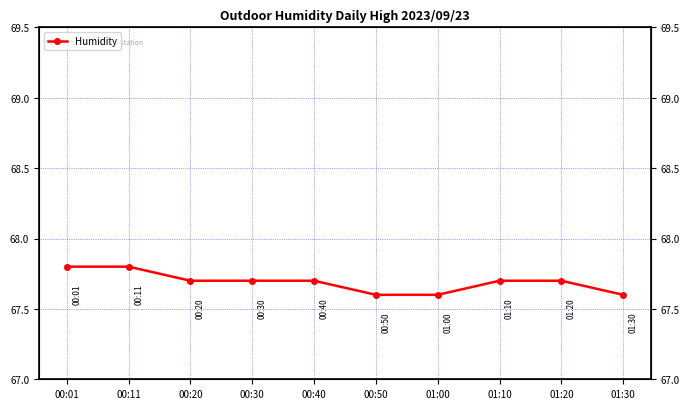

What is the difference between the maximum and minimum values?

0.2